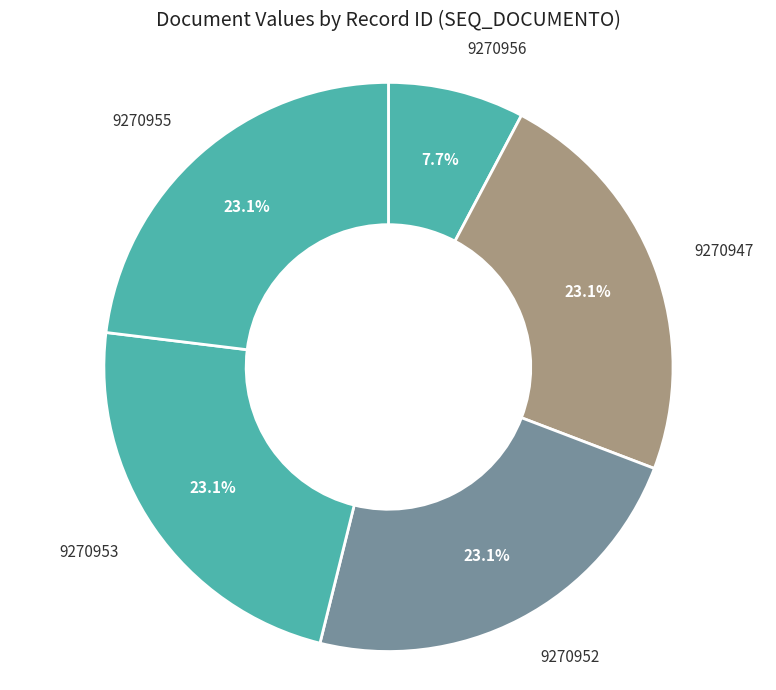

To the nearest percent, what portion does 9270953 represent?

23%